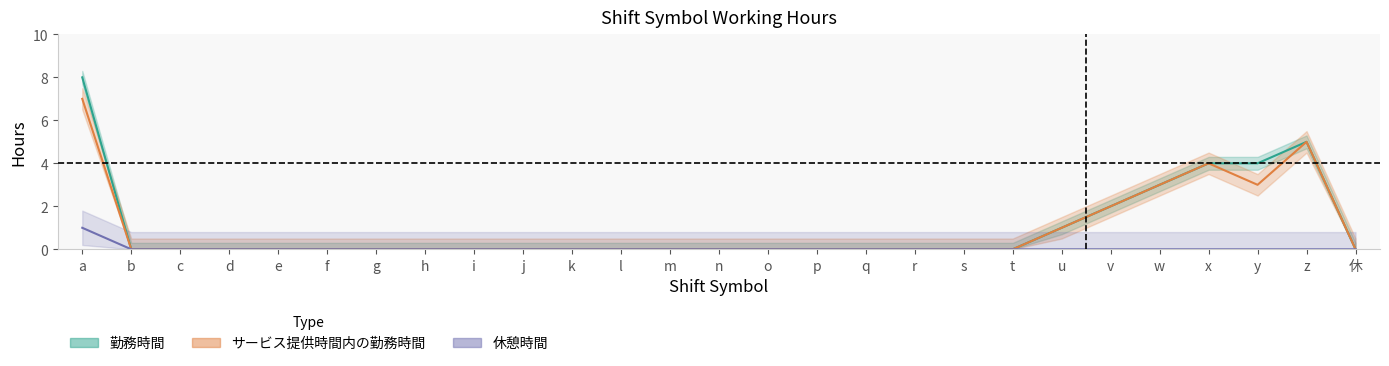

How many 勤務時間 values are between 0 and 1?

21